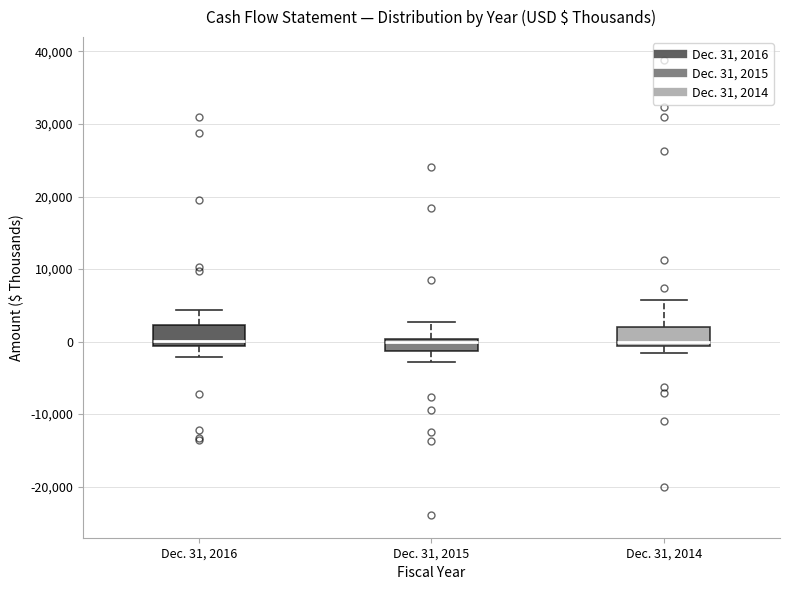

Reading left to right, read every box against the y-axis: the position of its median line, the range the box covers, and the ends of its whiskers. The values are not printed on the chart, so give them approximately, as read against the axis.

Dec. 31, 2016: median 0, box -1000 to 2000, whiskers -2000 to 4000
Dec. 31, 2015: median 0 (just below the box's upper edge), box -1000 to 0, whiskers -3000 to 3000
Dec. 31, 2014: median 0, box -1000 to 2000, whiskers -2000 to 6000